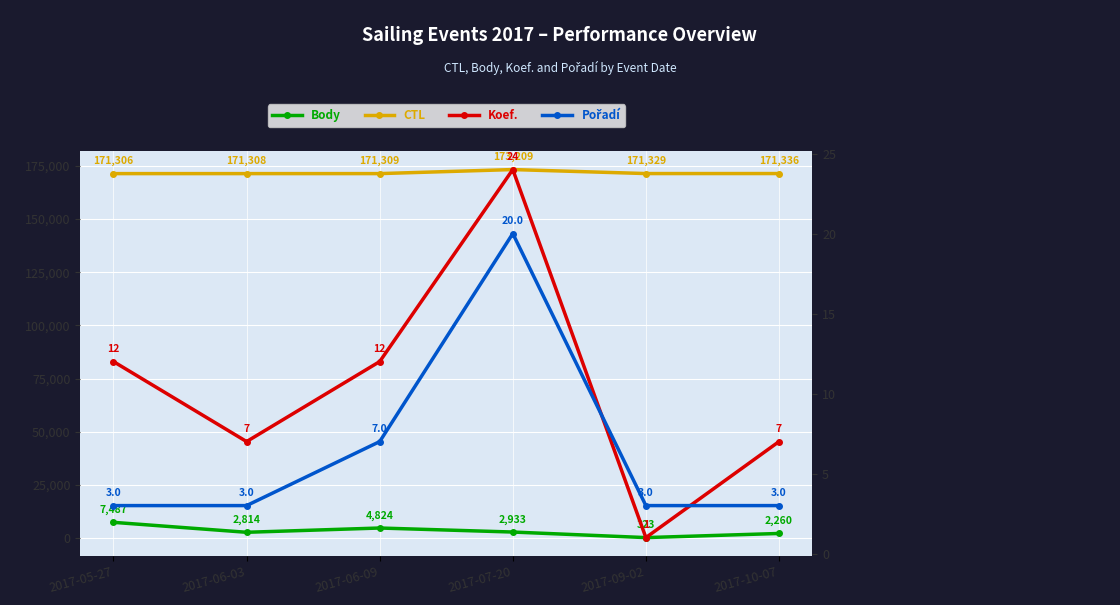

Reading left to right, transcribe all the data shown in this chart.

Body: 7487	2814	4824	2933	323	2260
CTL: 171306	171308	171309	173209	171329	171336
Koef.: 12	7	12	24	1	7
Pořadí: 3	3	7	20	3	3